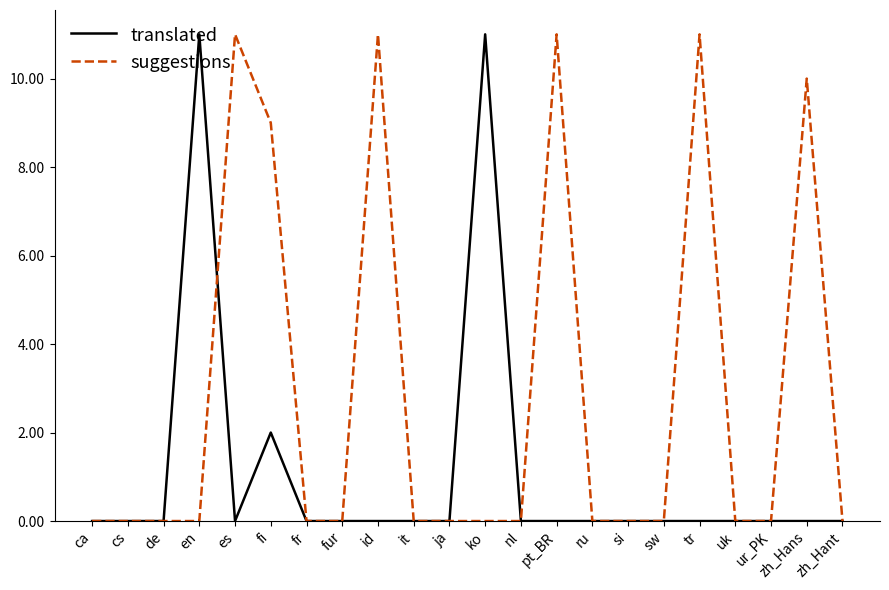

What is the sum of the translated values at cs and fi?

2